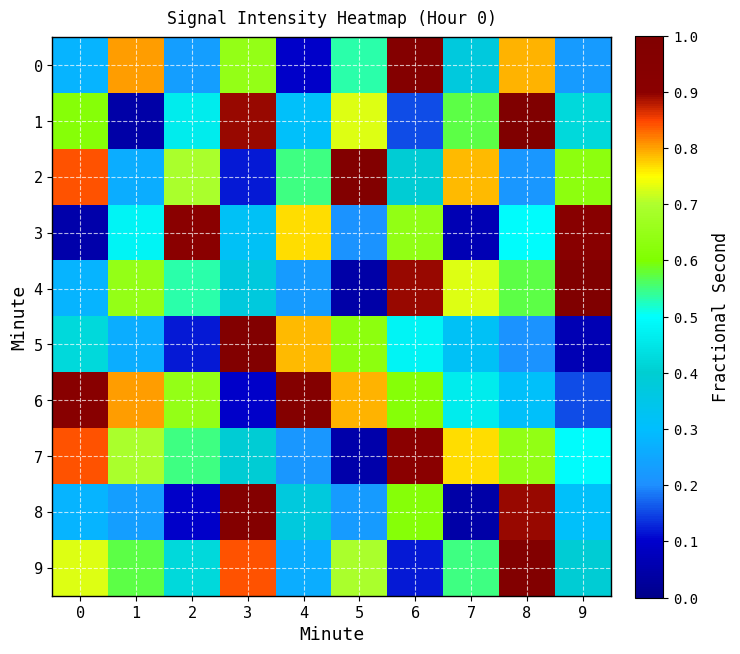

Between 1 and 8, which is larger?

1